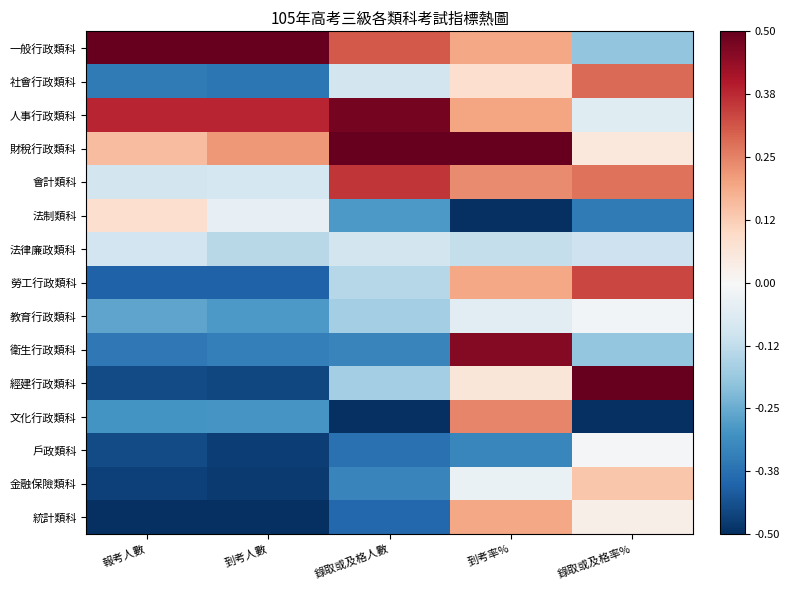

Which label corresponds to the largest value in the chart?

報考人數